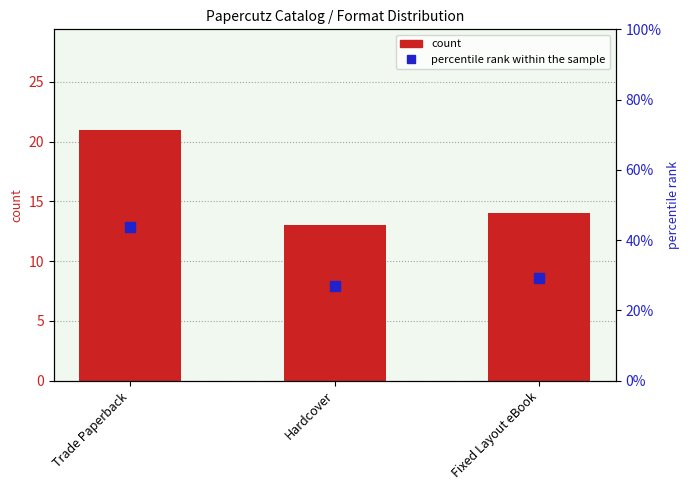

What are all the series names shown in the legend?

count, percentile rank within the sample